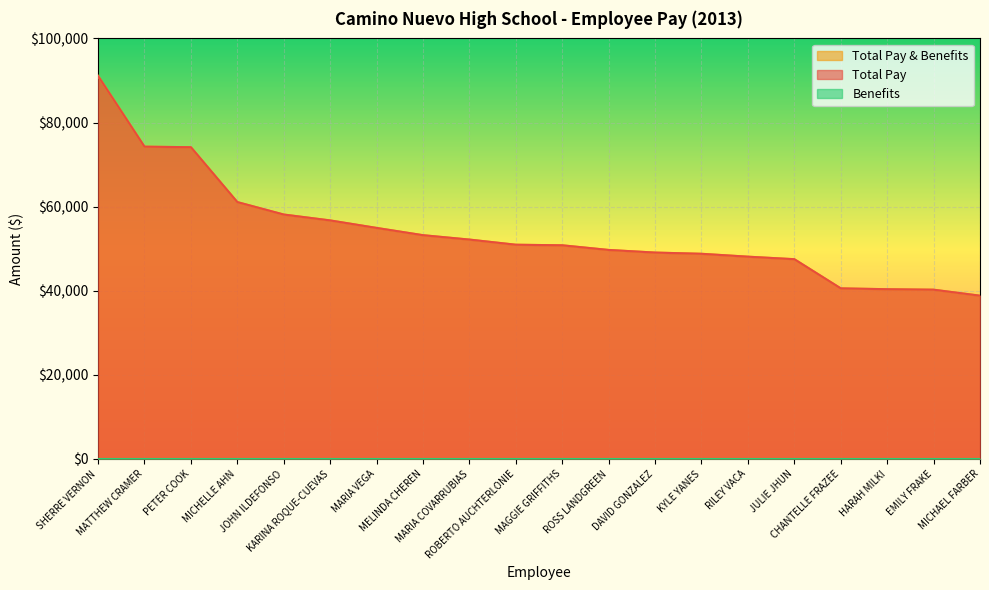

At which category is the sum across all series the highest?

SHERRE VERNON